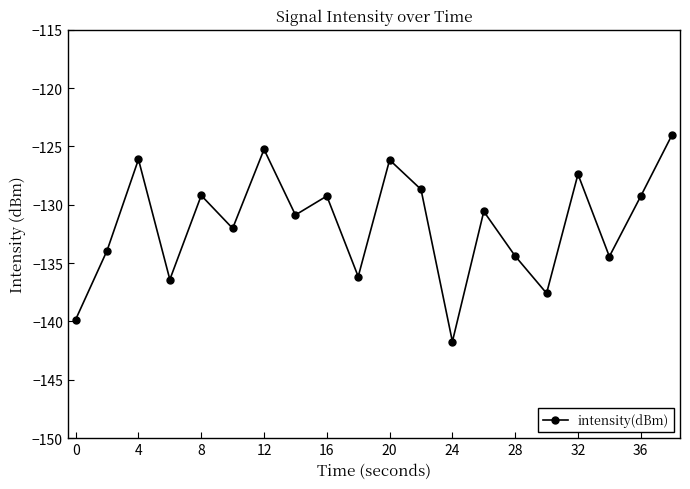

How many interior local peaks (higher than both neighbors) does the data have?

7